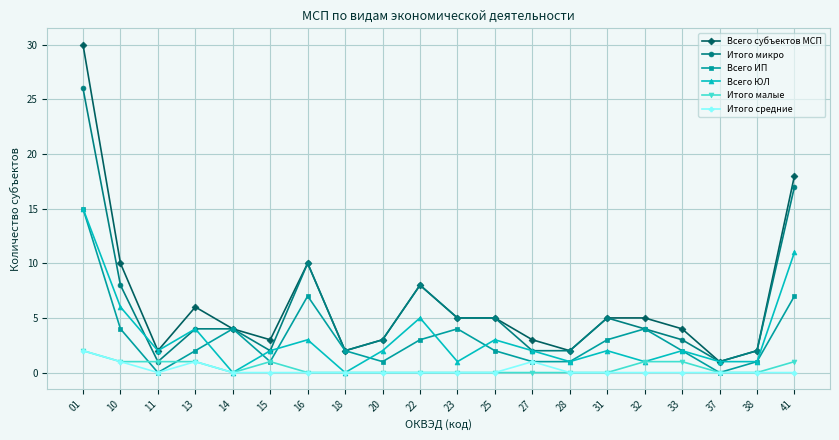

True or false: Итого микро and Итого средние intersect in this chart.

False